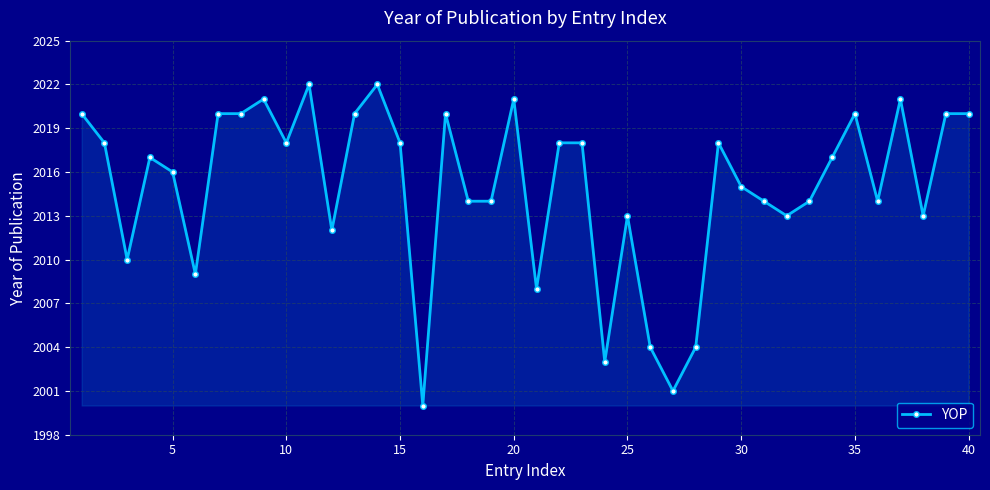

What is the greatest value displayed?

2022